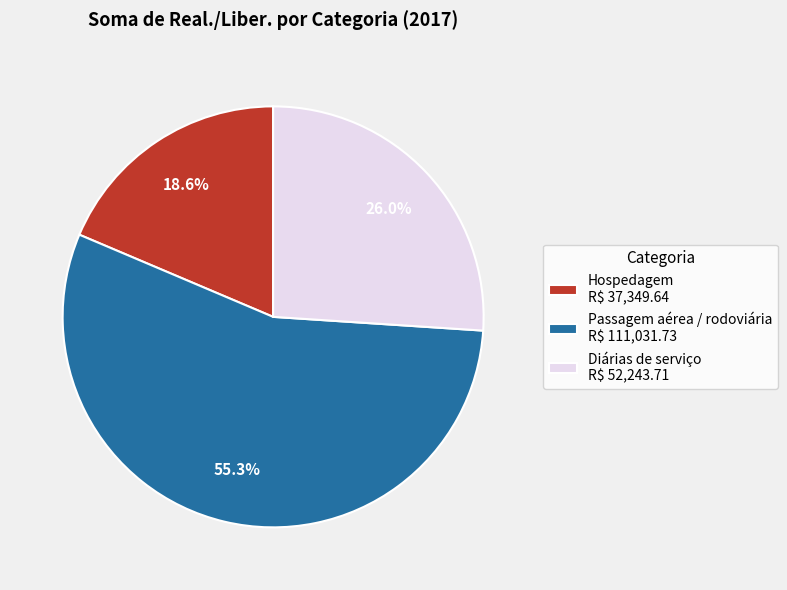

Is Diárias de serviço R$ 52,243.71 the majority of the pie?

No